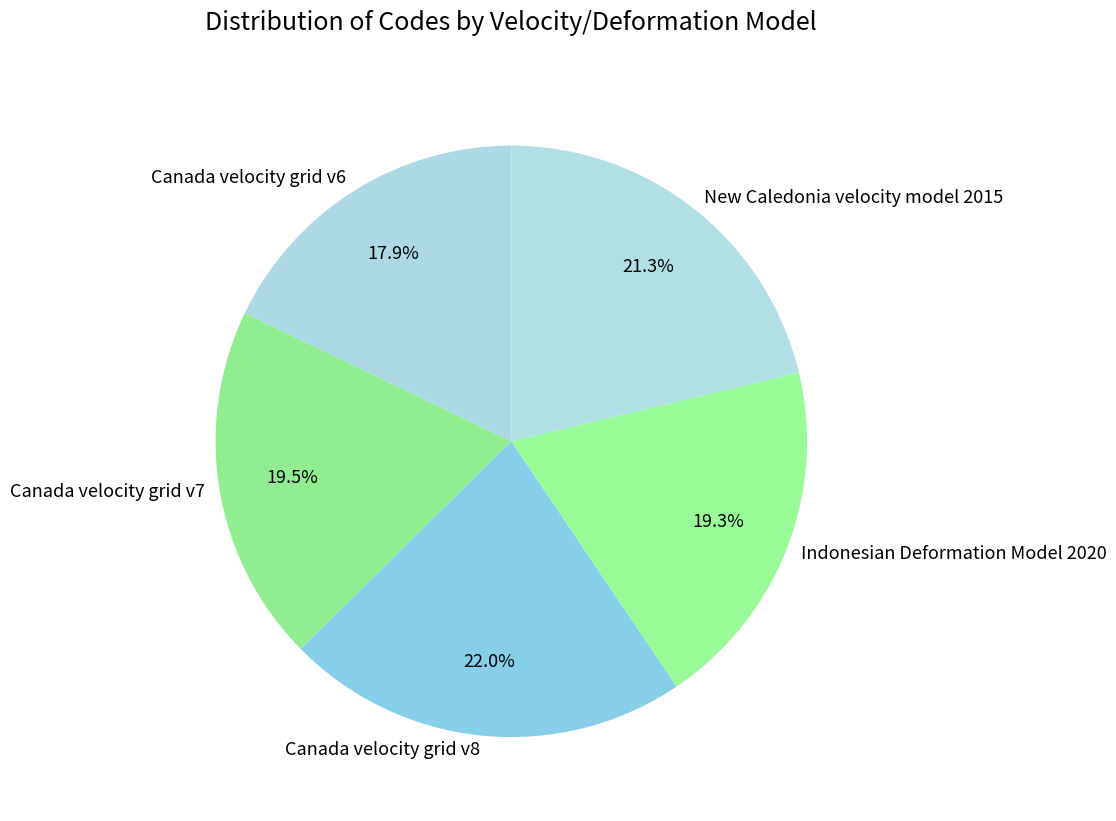

How many segments does this pie chart have?

5